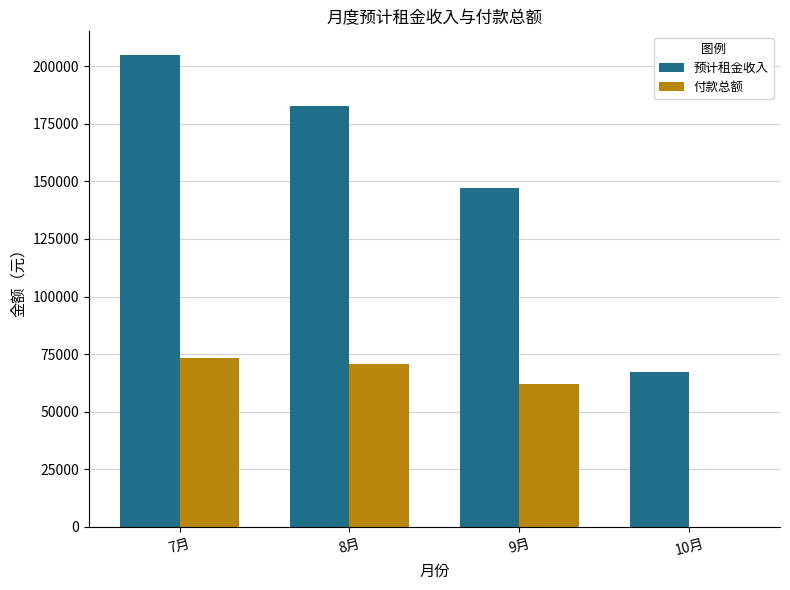

Is it true that 付款总额 equals -49858.4 at 10月?

False